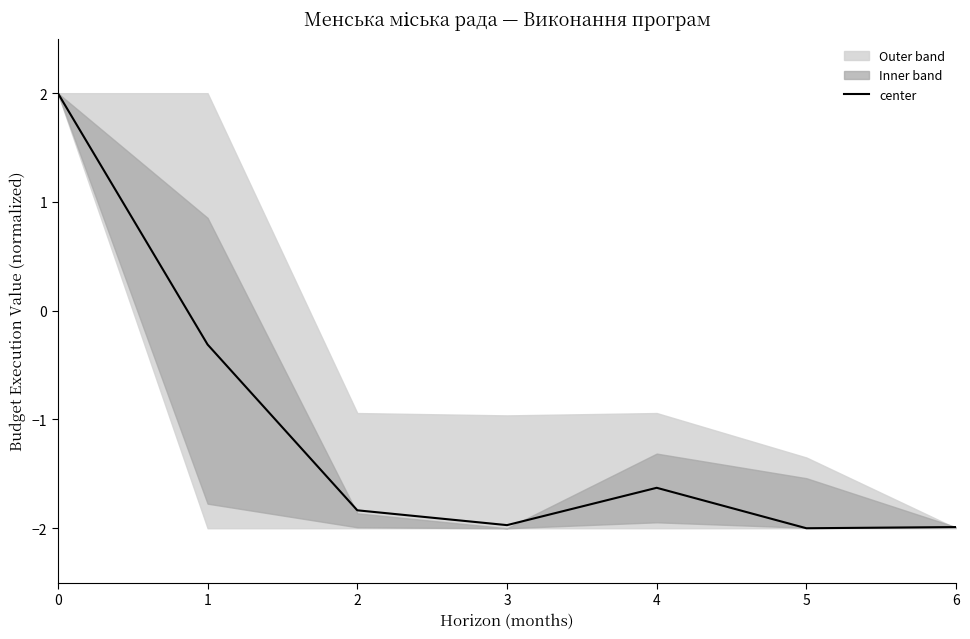

List the labels in order of value, largest first.

0, 1, 4, 2, 3, 6, 5